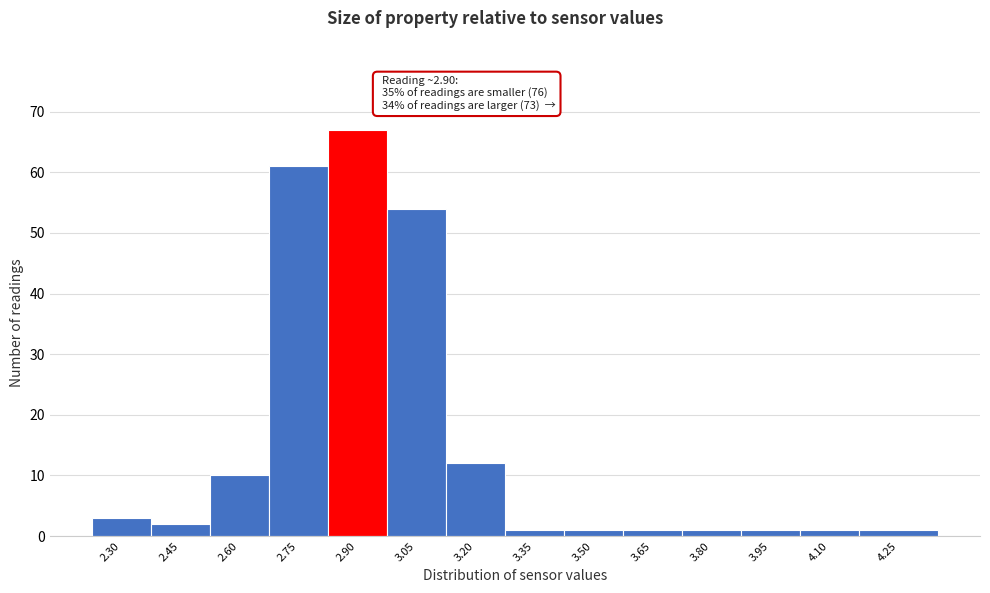

Reading right to left, list all the values displayed in this chart.

1	1	1	1	1	1	1	12	54	67	61	10	2	3